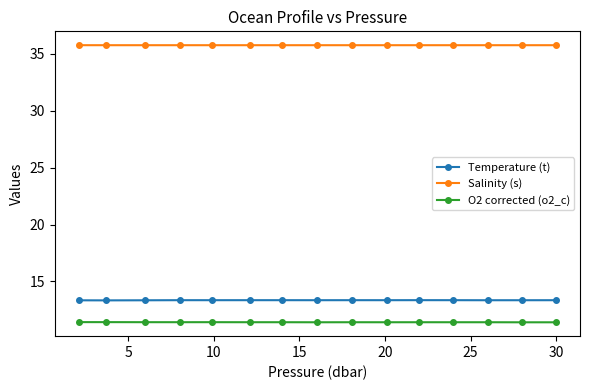

True or false: O2 corrected (o2_c) has more than 0 interior local peaks.

True